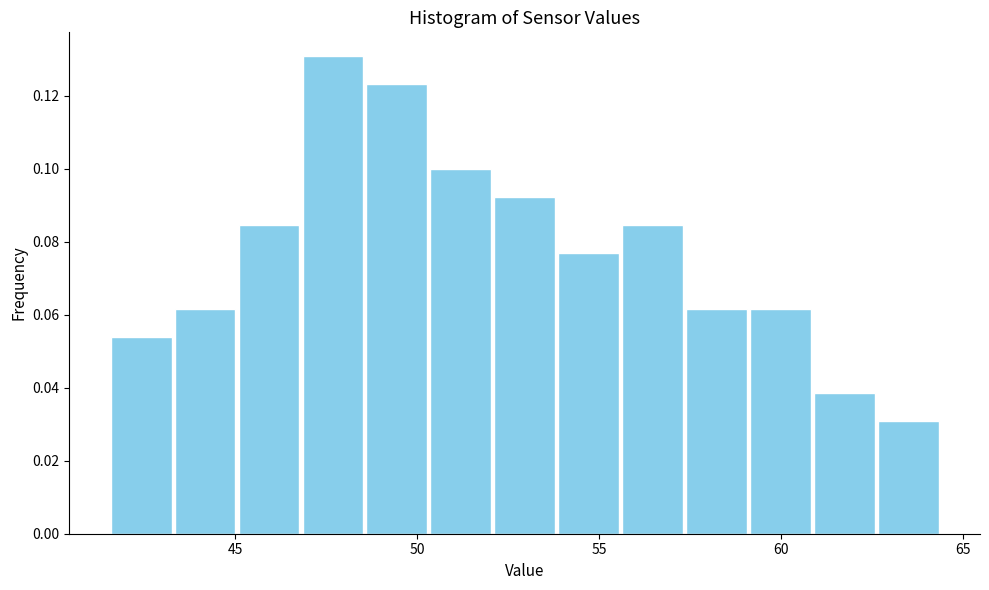

Around what value on the x-axis is the tallest bar? Give the approximate position of its centre, as read against the axis.

47.5